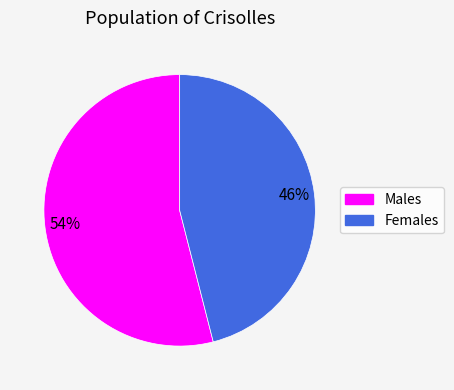

Does any single category account for the majority?

Yes